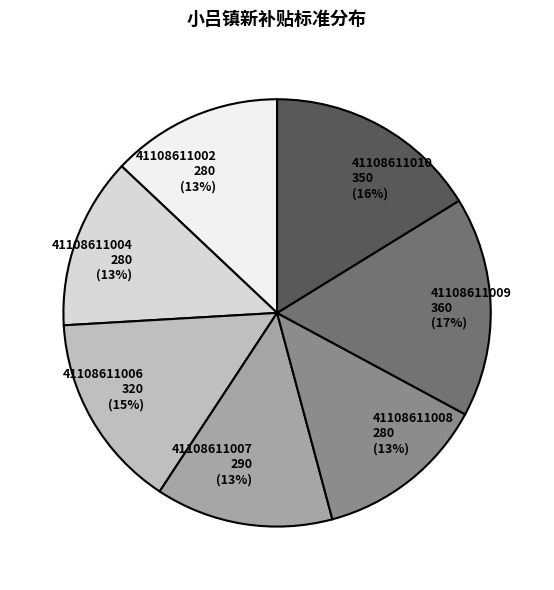

What percentage is the 41108611002 slice, to the nearest percent?

13%